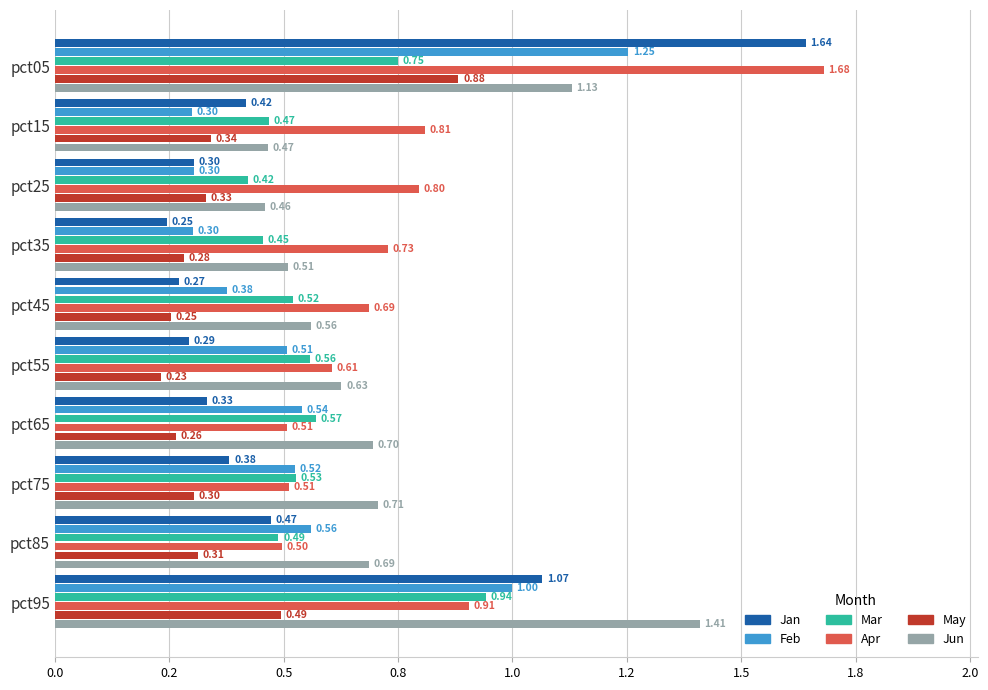

What are all the series names shown in the legend?

Jan, Feb, Mar, Apr, May, Jun